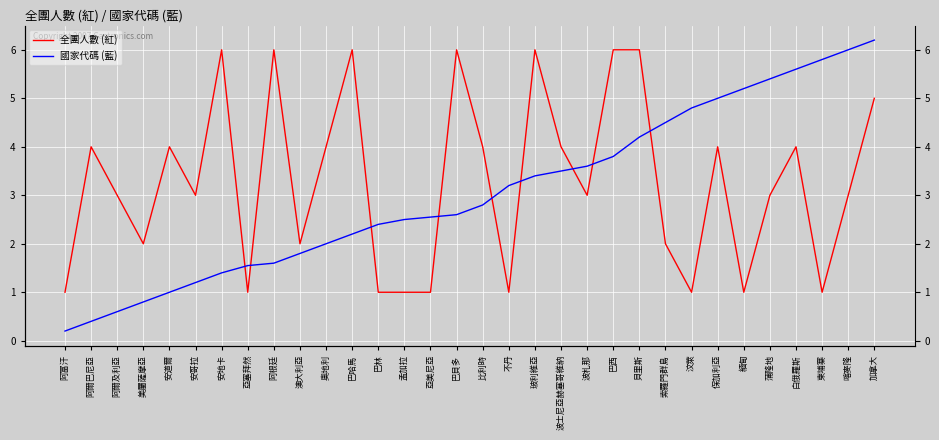

How many data points in 國家代碼 (藍) are less than 2?

10